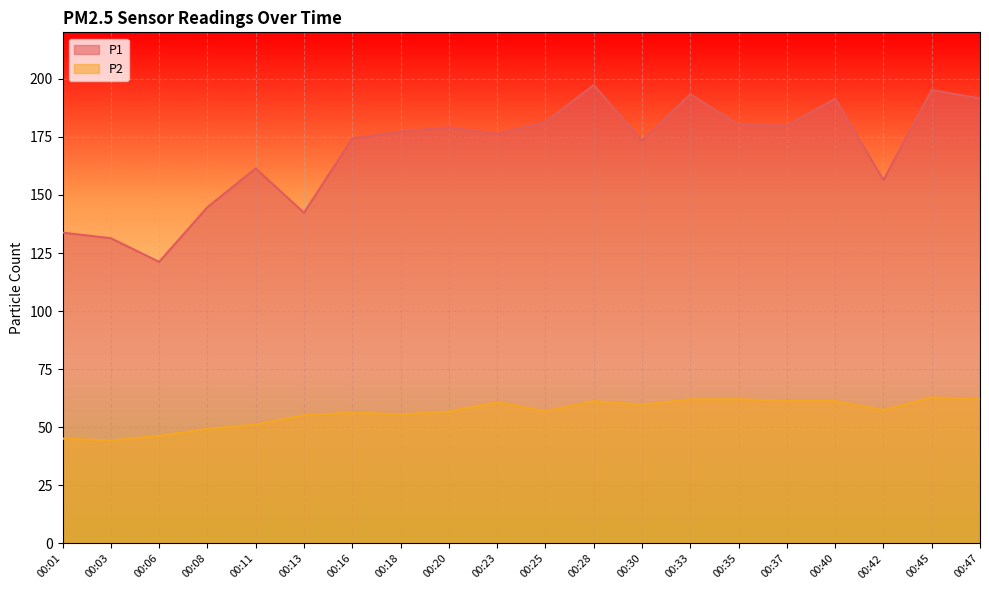

List the series in order of their overall mean, highest first.

P1, P2